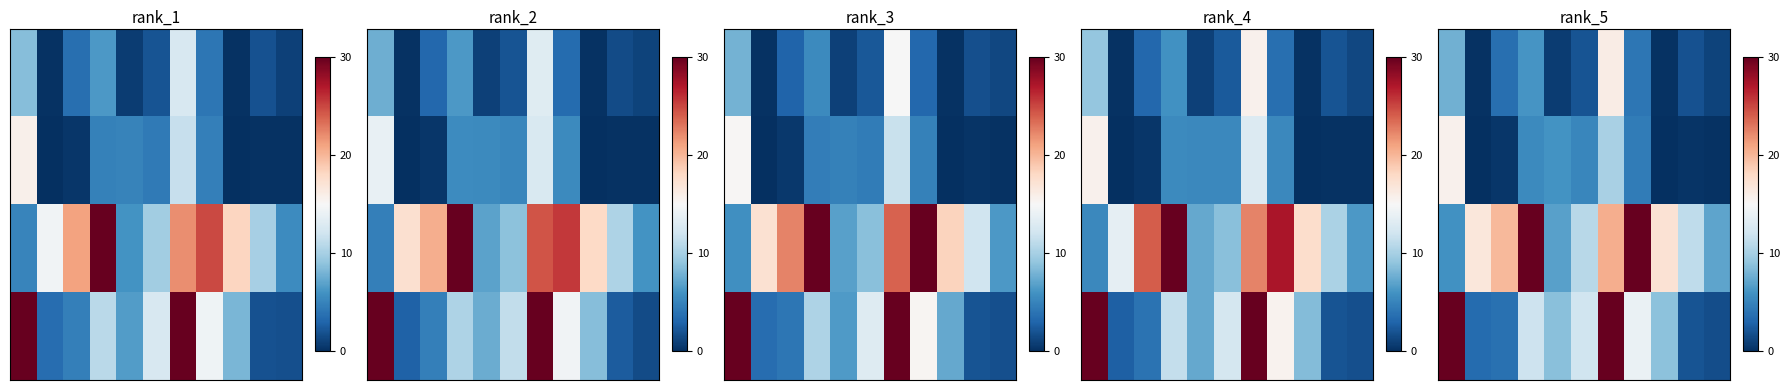

What is the total value across all series at 2?

27.9